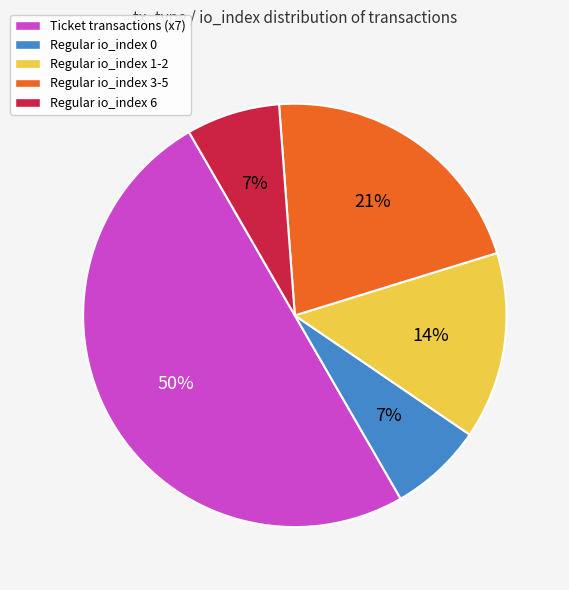

To the nearest percent, what is the difference between the largest and smallest slice percentages?

43%